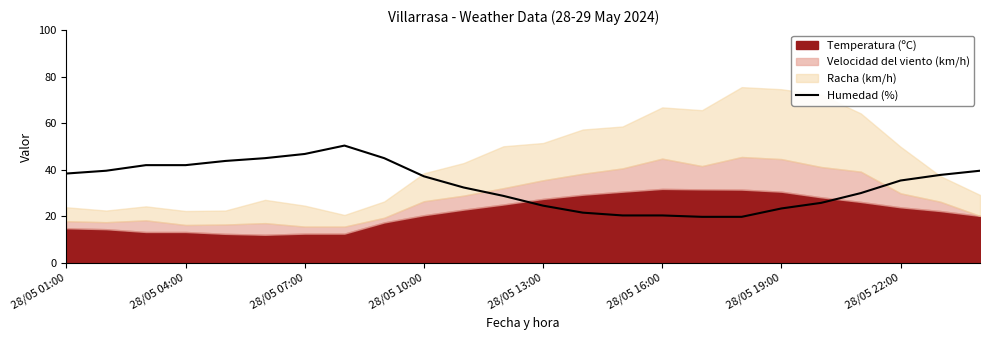

What is the value of the 4th point from the left?

42.0